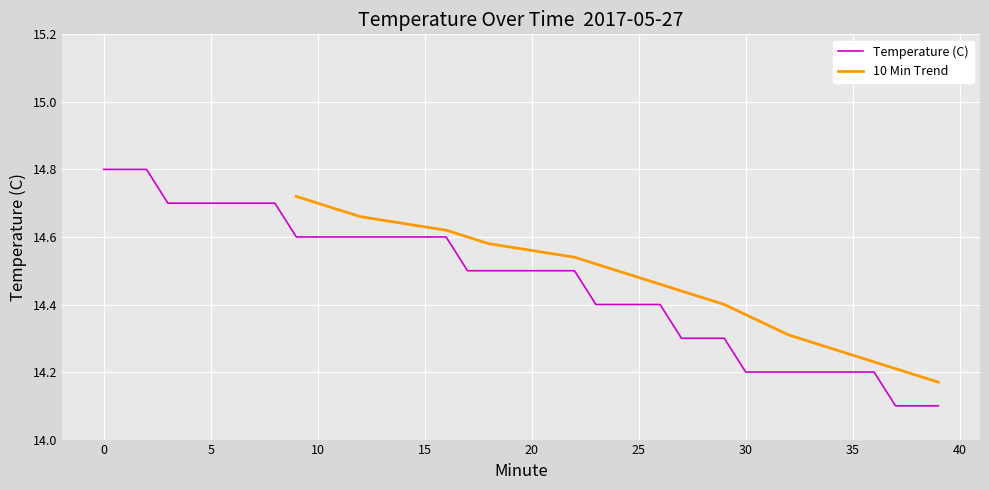

What is the change in value from 1 to 29?

-0.5